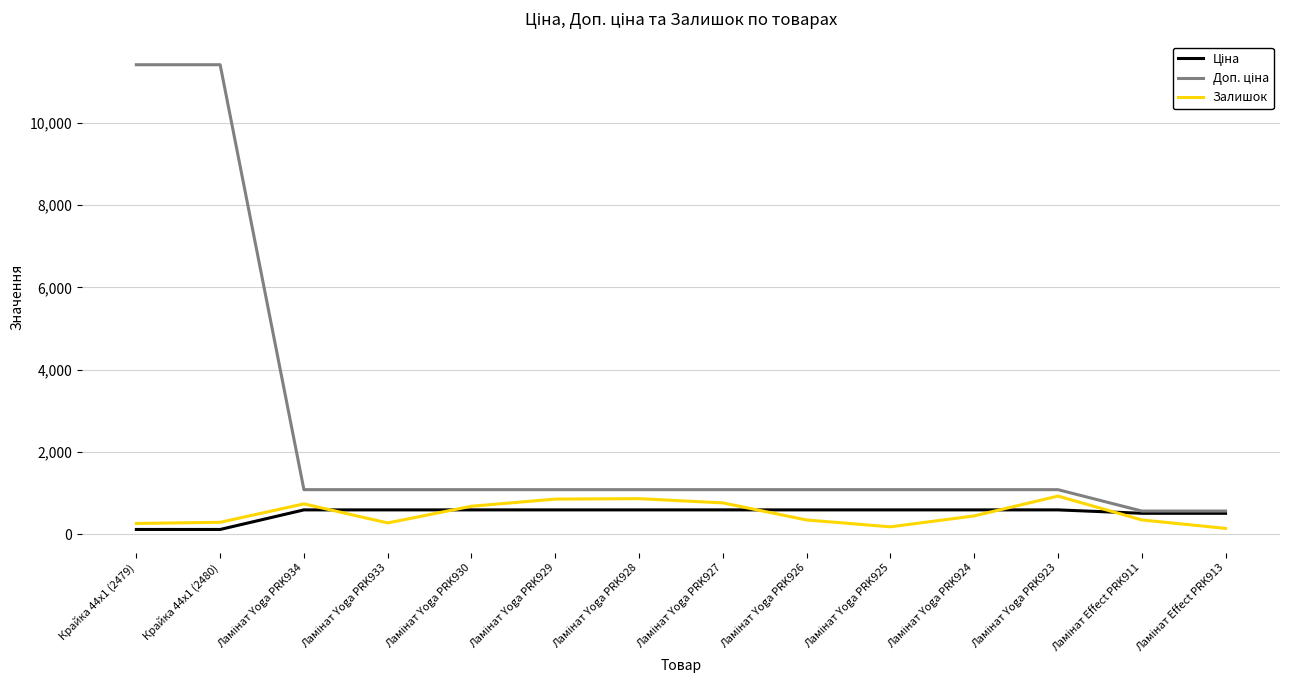

True or false: Ціна and Залишок cross at least once.

True